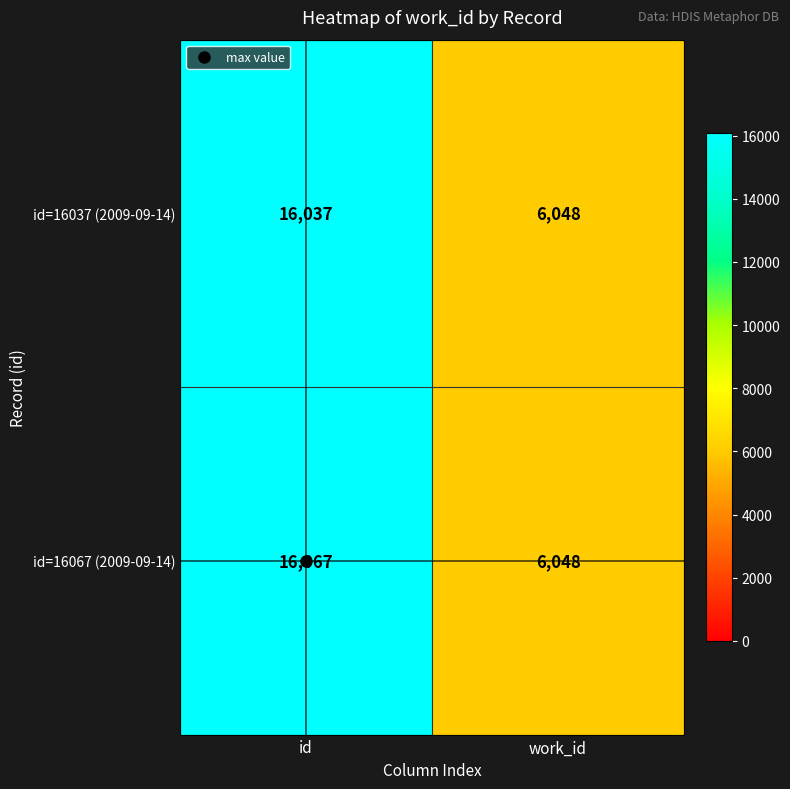

What value does the id=16067 (2009-09-14) series have at id, to the nearest 100?

16100